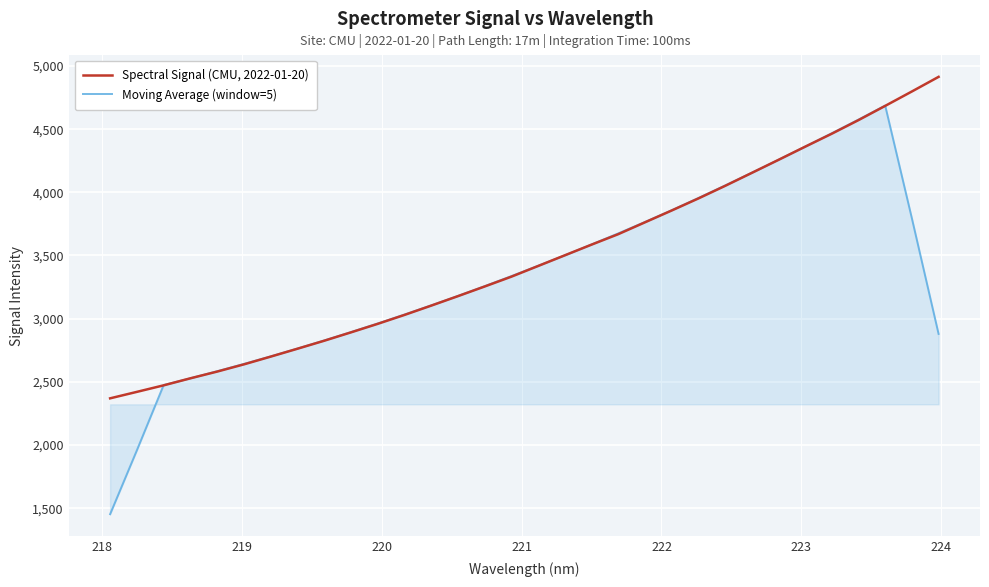

Rank the series by their average value, from highest to lowest.

Spectral Signal (CMU, 2022-01-20), Moving Average (window=5)